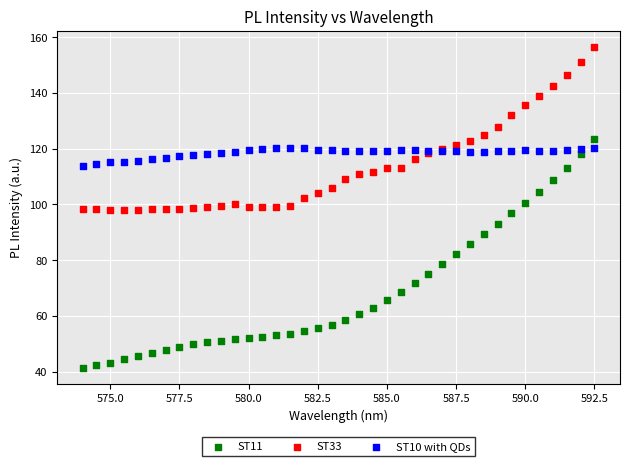

Which series reaches the maximum Y coordinate?

ST33